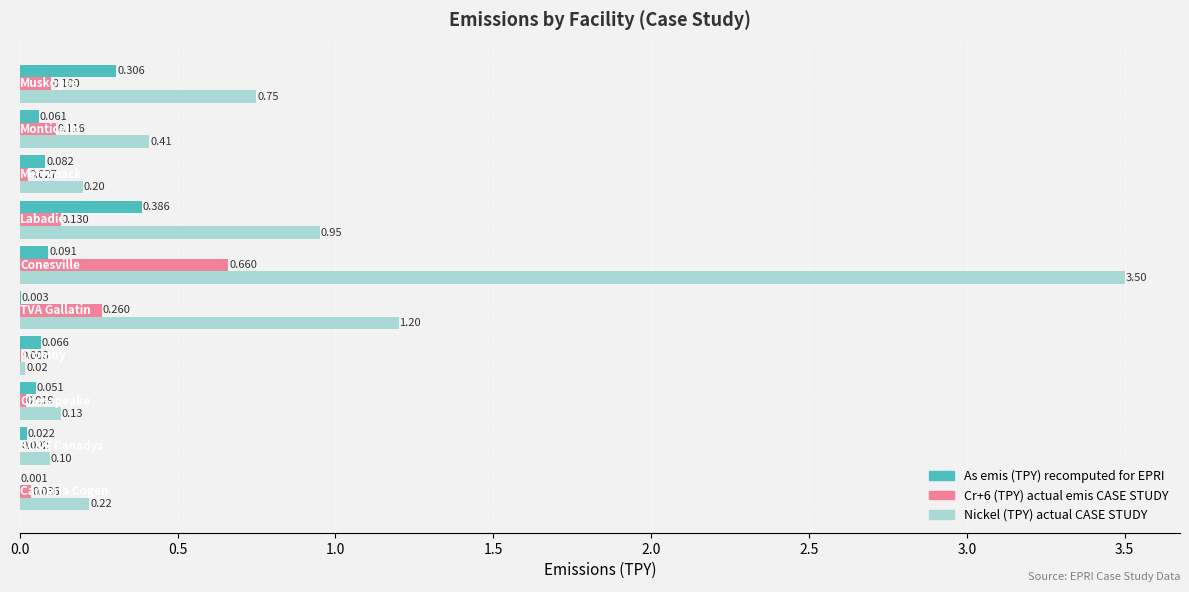

The value of As emis (TPY) recomputed at 4.0 is 0.0. True or false?

False